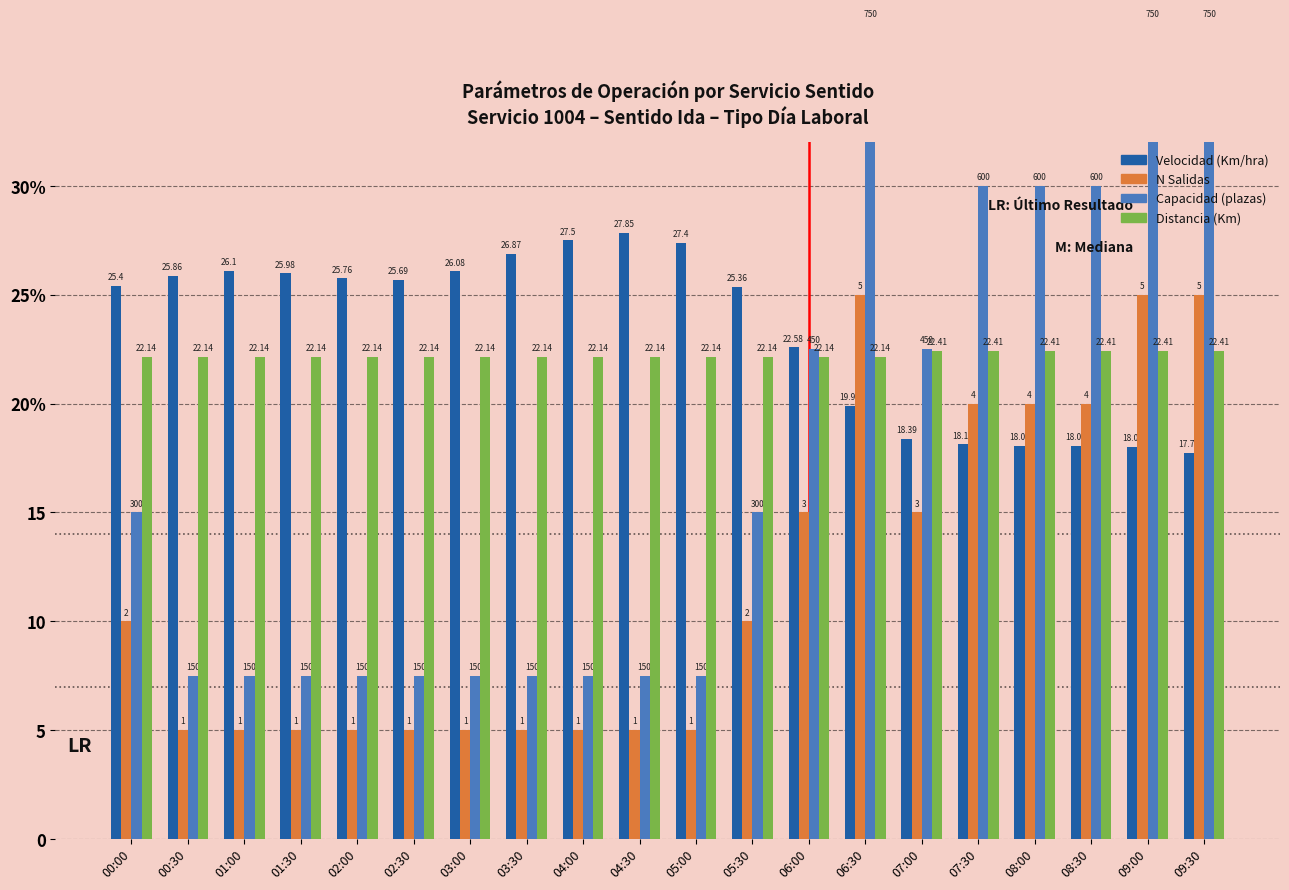

What is the approximate value of N Salidas at 00:00?

10.0